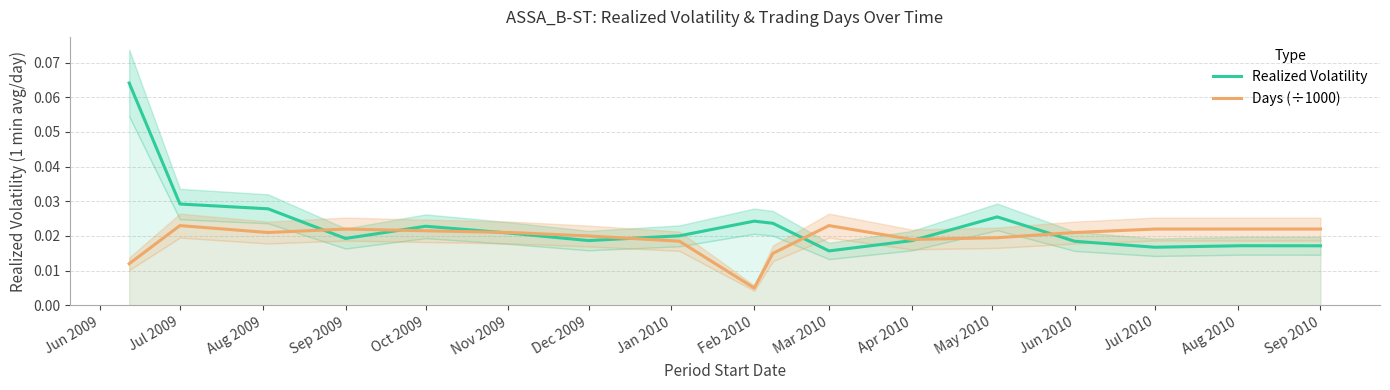

At which label does Days (÷1000) reach its minimum?

Feb 2010